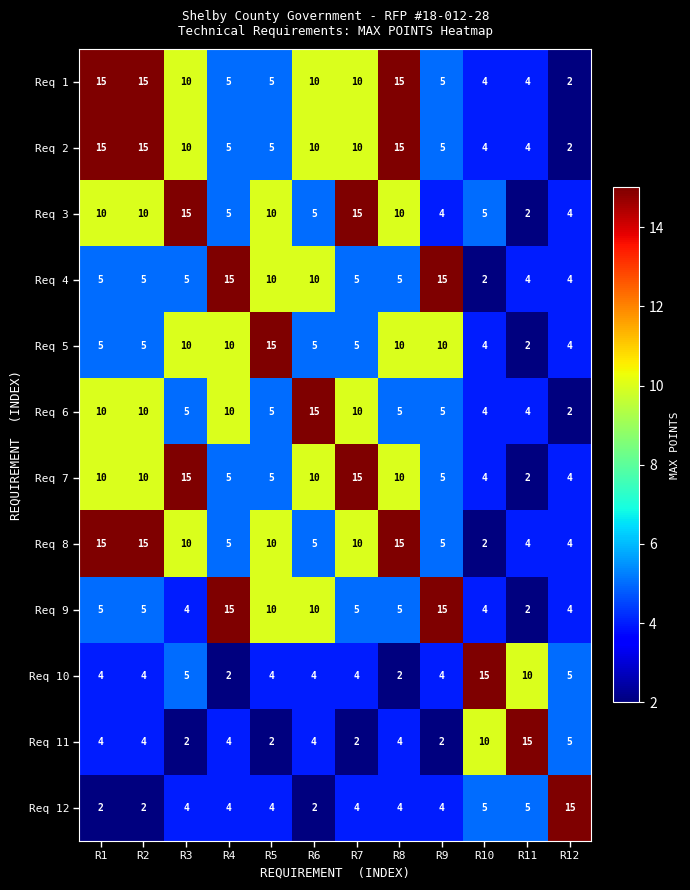

What is the maximum value shown in the chart?

15